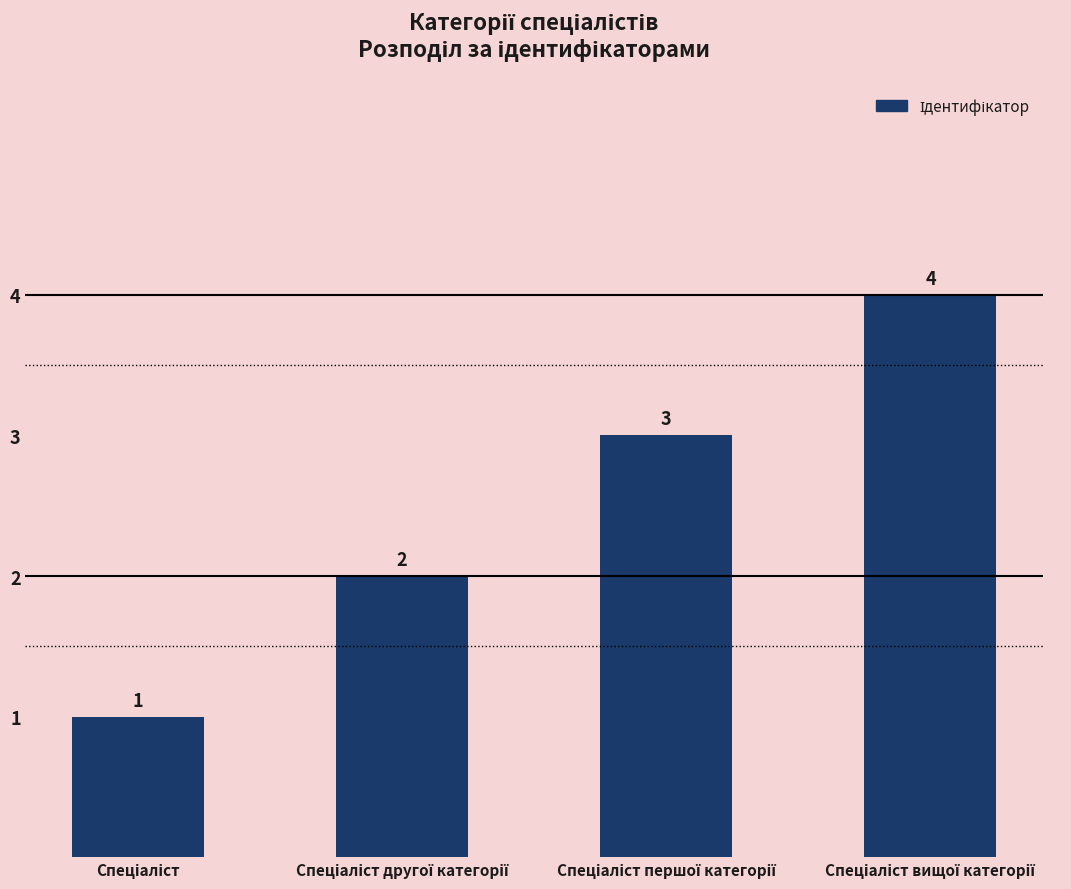

What is the sum of all values?

10